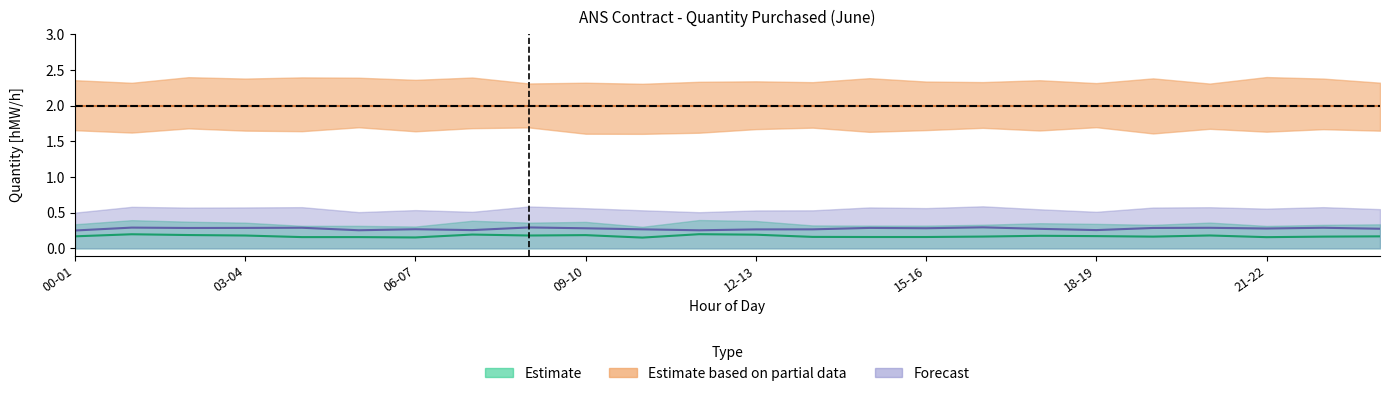

True or false: 05.06 and 06.06 intersect in this chart.

False